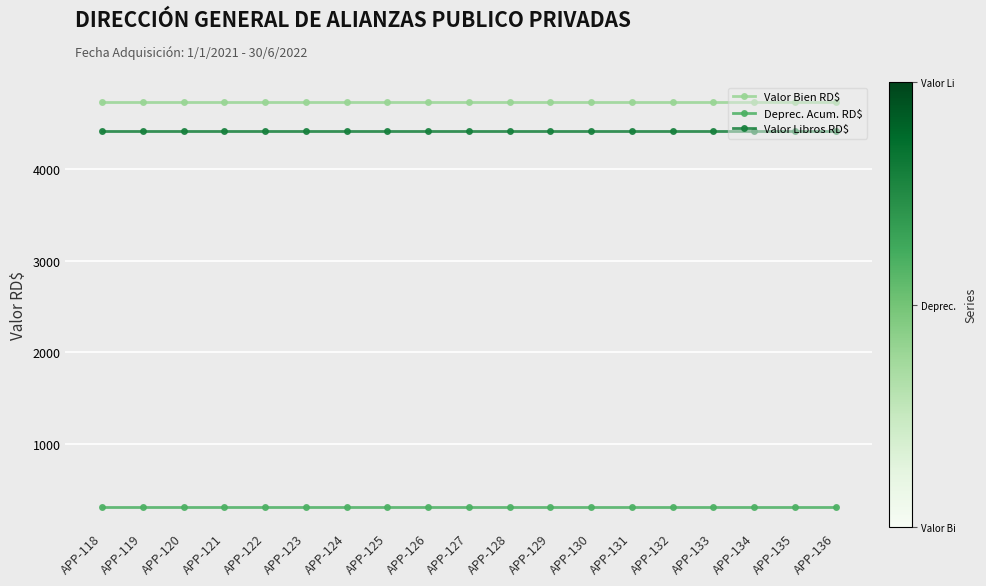

What is the maximum value for Valor Bien RD$?

4724.9